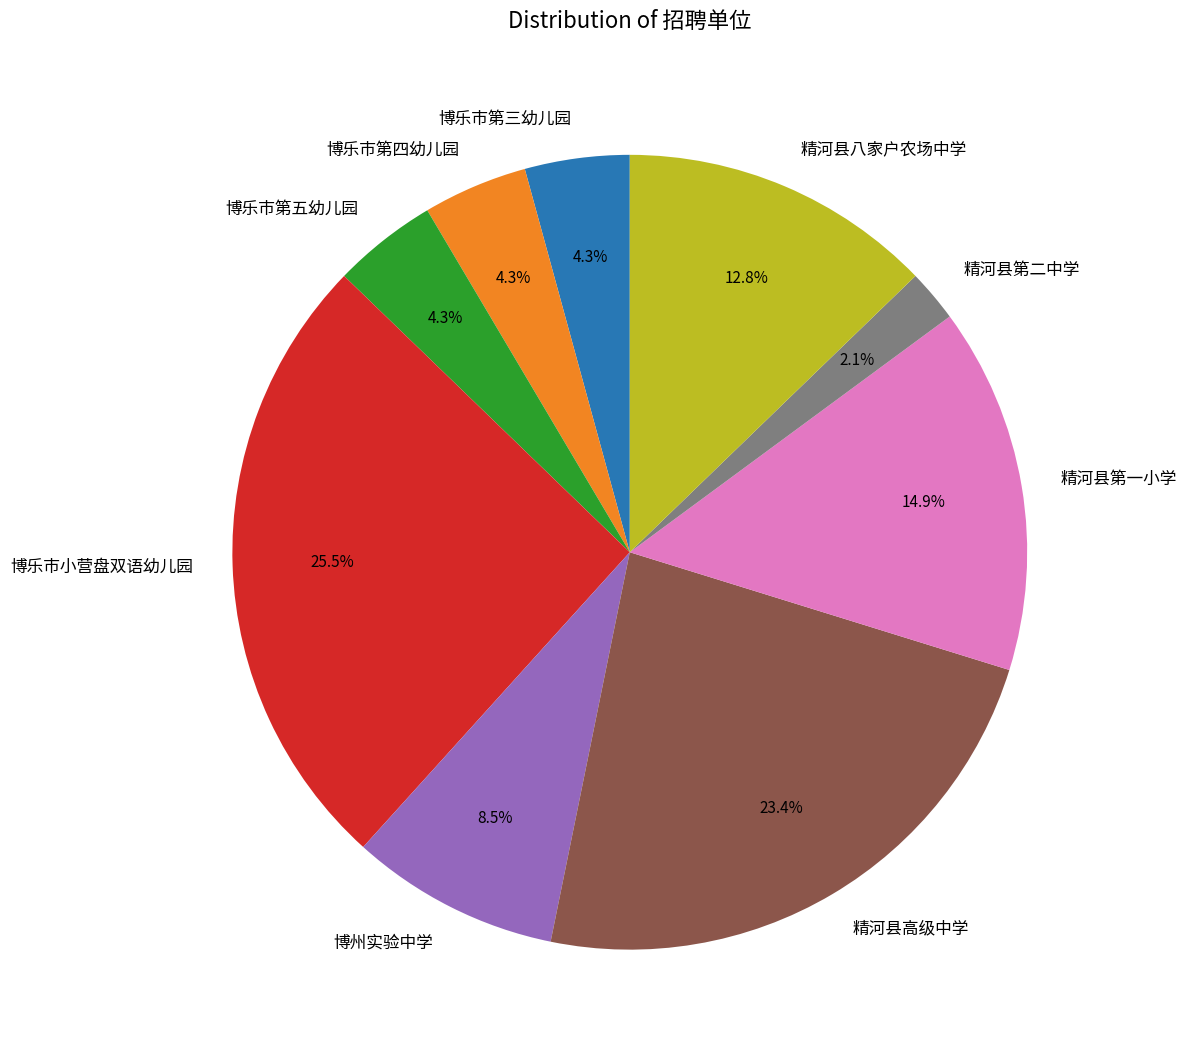

What is the largest slice in the pie chart?

博乐市小营盘双语幼儿园